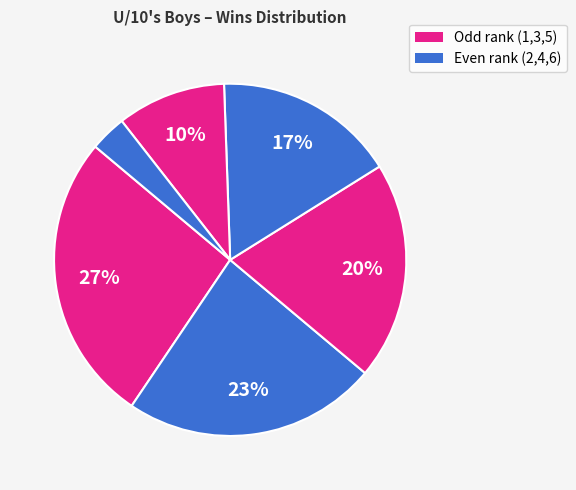

Count the number of slices in the pie.

6